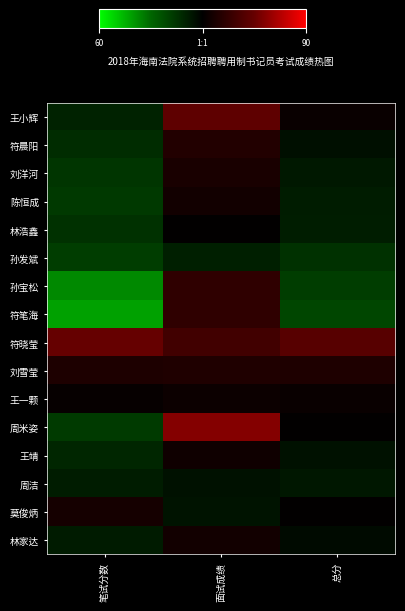

Reading left to right, transcribe all the data shown in this chart.

王小辉: 笔试分数=74.1	面试成绩=83.0	总分=77.7
符晨阳: 笔试分数=73.3	面试成绩=79.2	总分=75.7
刘洋河: 笔试分数=72.5	面试成绩=78.6	总分=74.9
陈恒成: 笔试分数=72.2	面试成绩=78.2	总分=74.6
林浩鑫: 笔试分数=72.9	面试成绩=77.2	总分=74.6
孙发斌: 笔试分数=71.8	面试成绩=74.4	总分=72.9
孙宝松: 笔试分数=66.6	面试成绩=80.0	总分=71.9
符笔海: 笔试分数=65.2	面试成绩=80.0	总分=71.1
符晓莹: 笔试分数=83.4	面试成绩=81.2	总分=82.5
刘雪莹: 笔试分数=78.9	面试成绩=79.0	总分=79.0
王一颗: 笔试分数=77.4	面试成绩=77.8	总分=77.6
周米姿: 笔试分数=72.1	面试成绩=84.8	总分=77.2
王靖: 笔试分数=73.8	面试成绩=78.0	总分=75.5
周洁: 笔试分数=74.6	面试成绩=75.6	总分=75.0
莫俊炳: 笔试分数=78.4	面试成绩=75.4	总分=77.2
林家达: 笔试分数=74.7	面试成绩=78.2	总分=76.1